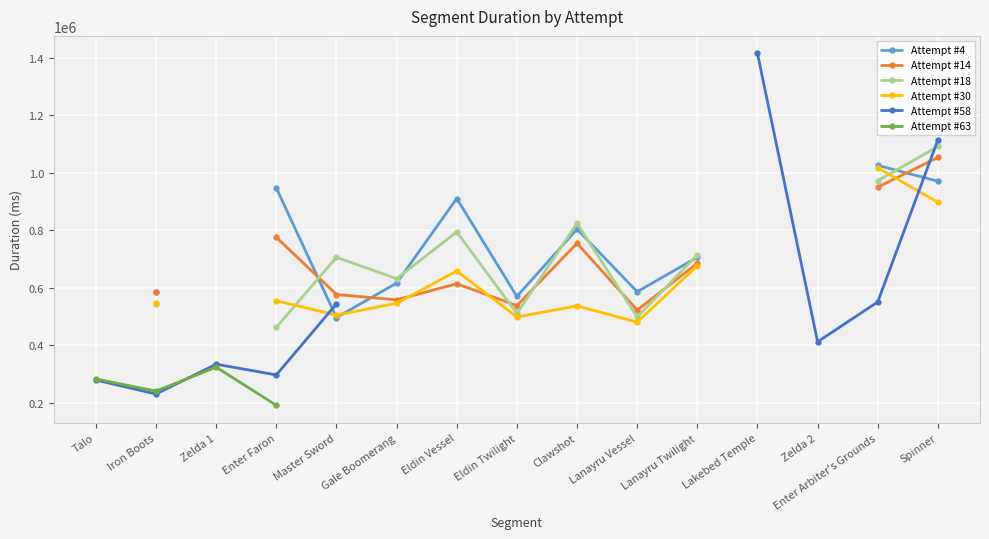

What is the difference between the highest and lowest values at Enter Faron?

755961.0